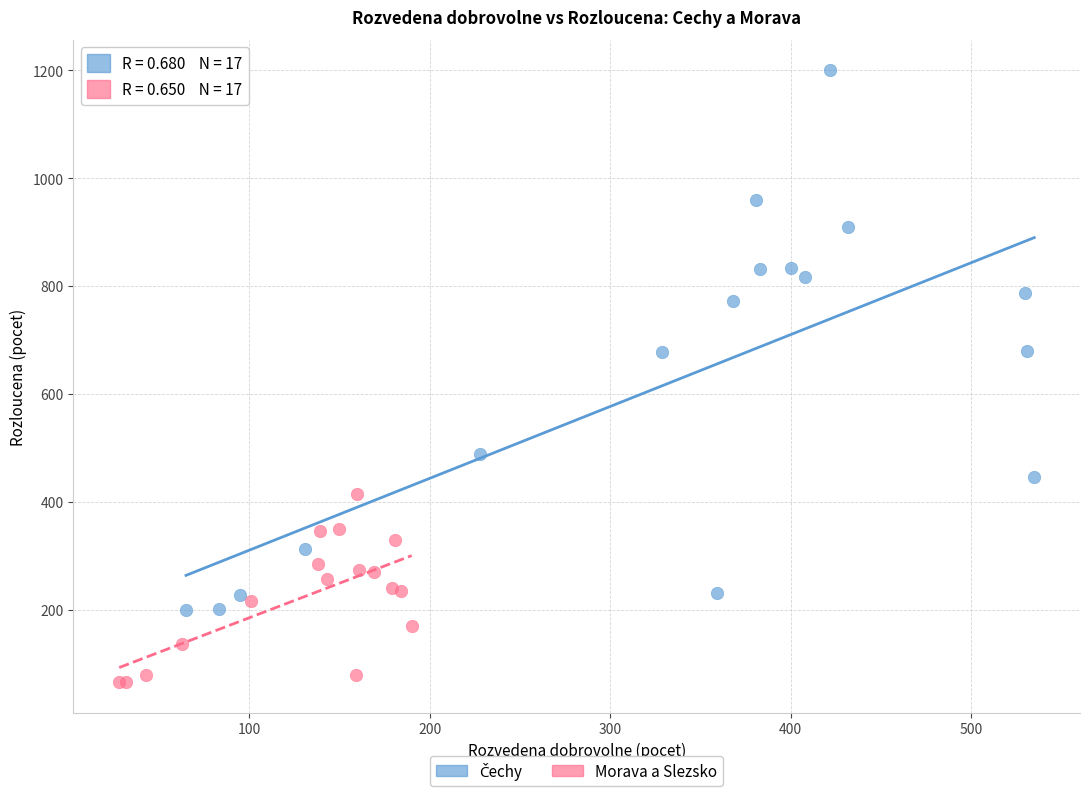

Which series contains the lowest Y value?

Morava a Slezsko